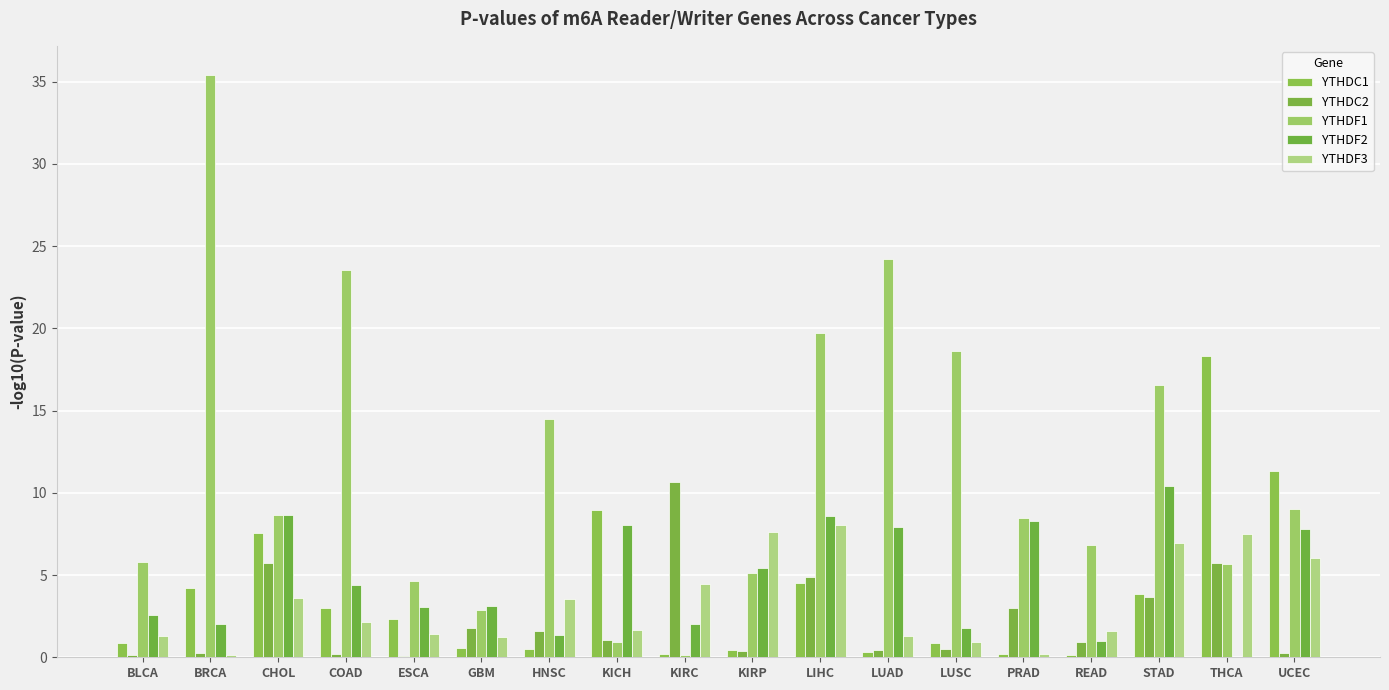

How many data points in YTHDF2 are above 4?

9